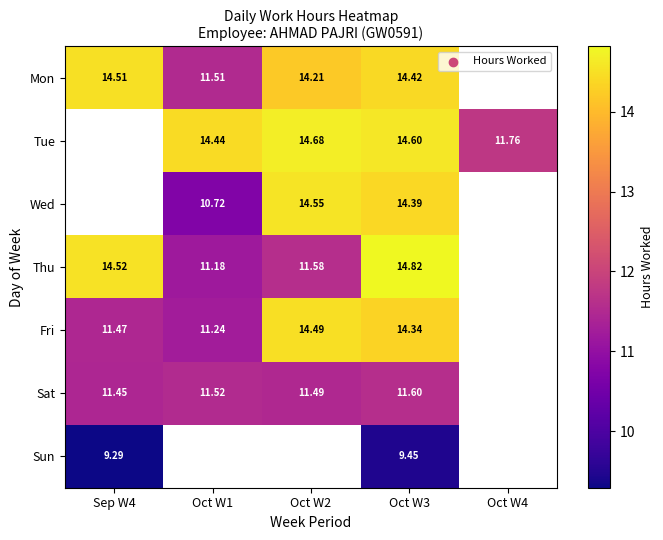

Count the number of categories in the chart.

5